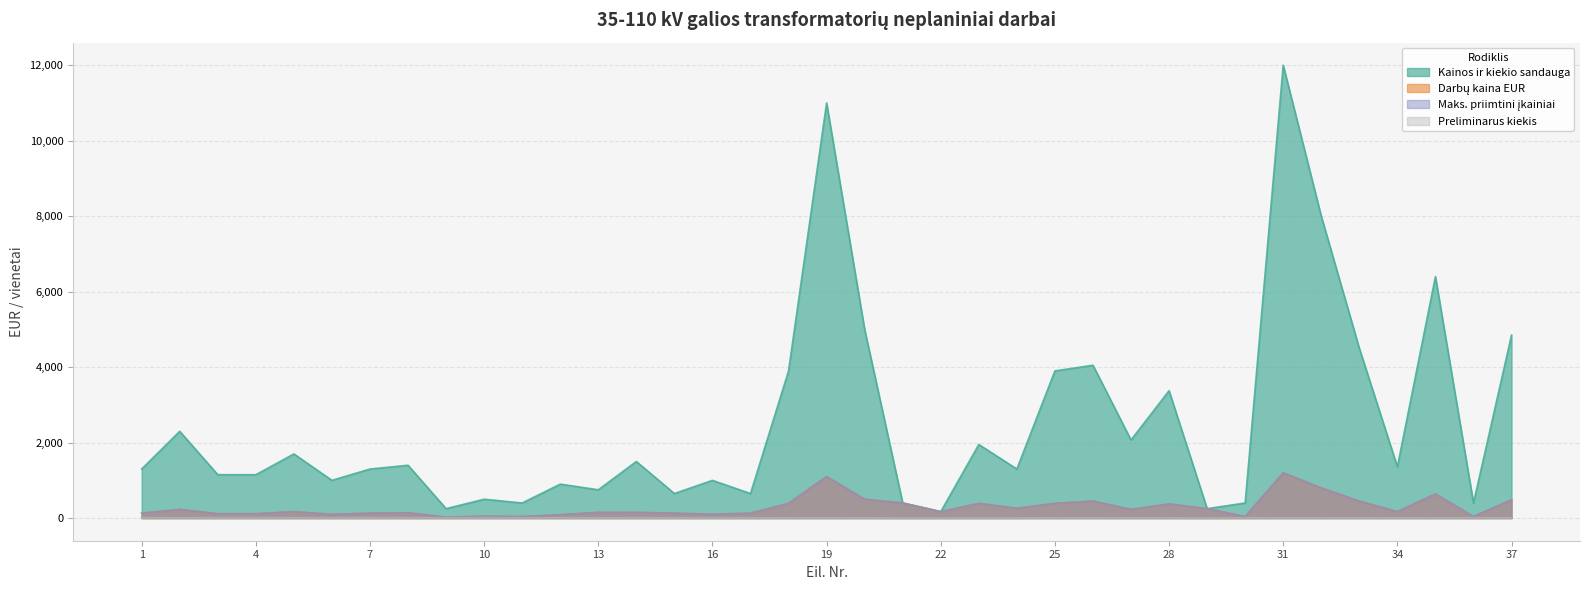

Rank the series at 28 from lowest to highest value.

Preliminarus kiekis, Darbų kaina EUR, Maks. priimtini įkainiai, Kainos ir kiekio sandauga